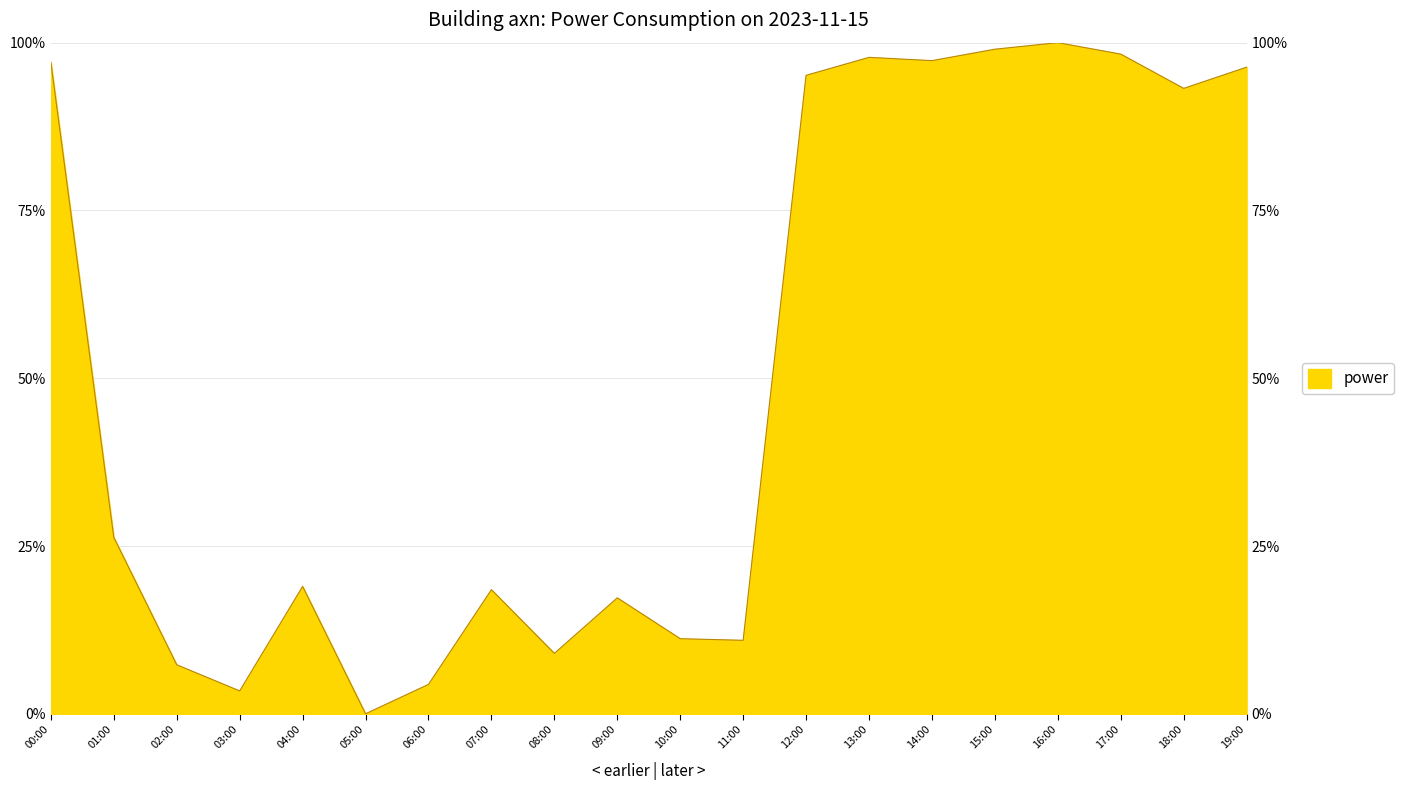

What is the label of the 12th point from the right?

08:00